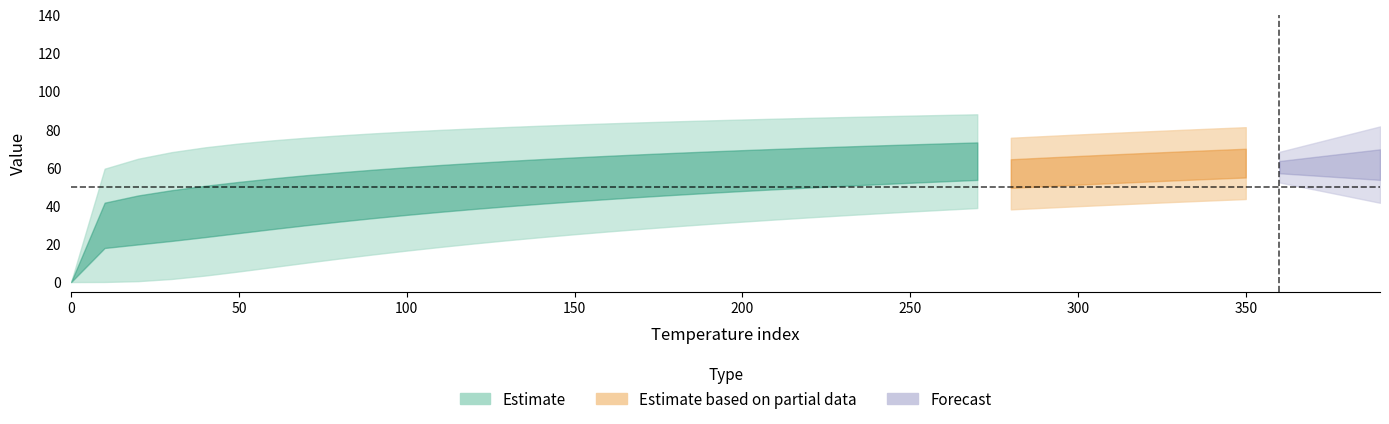

What is the difference between the highest and lowest values at 180?

56.6